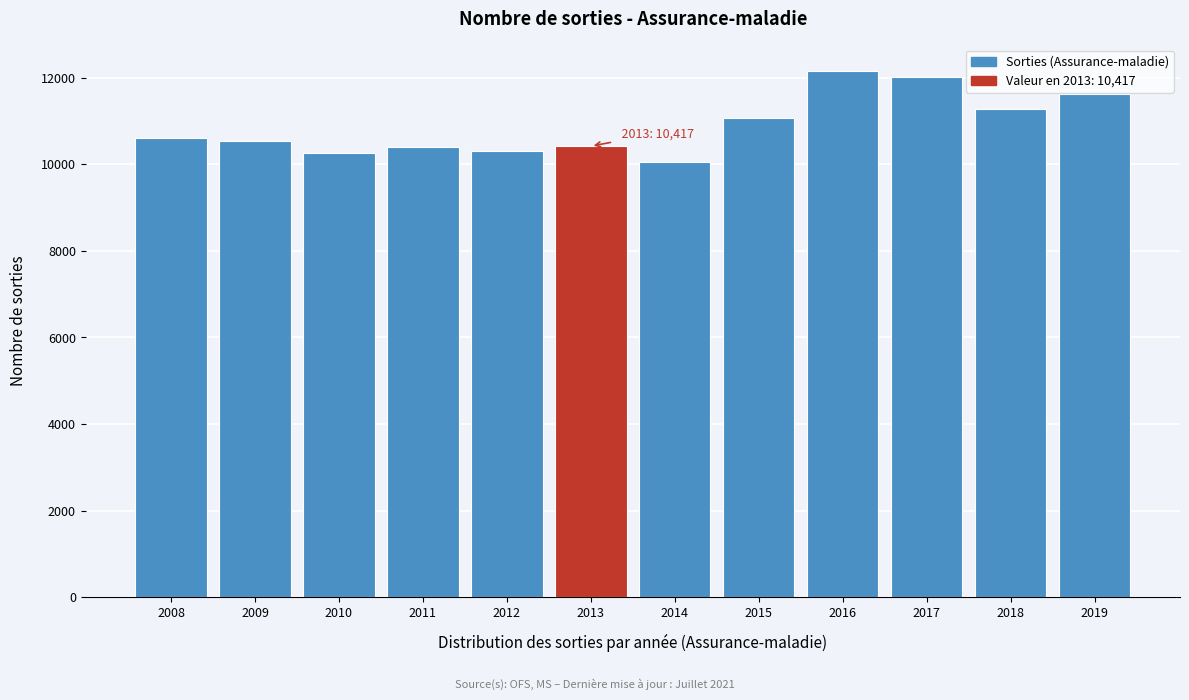

What is the value of the 11th bar from the left?

11284